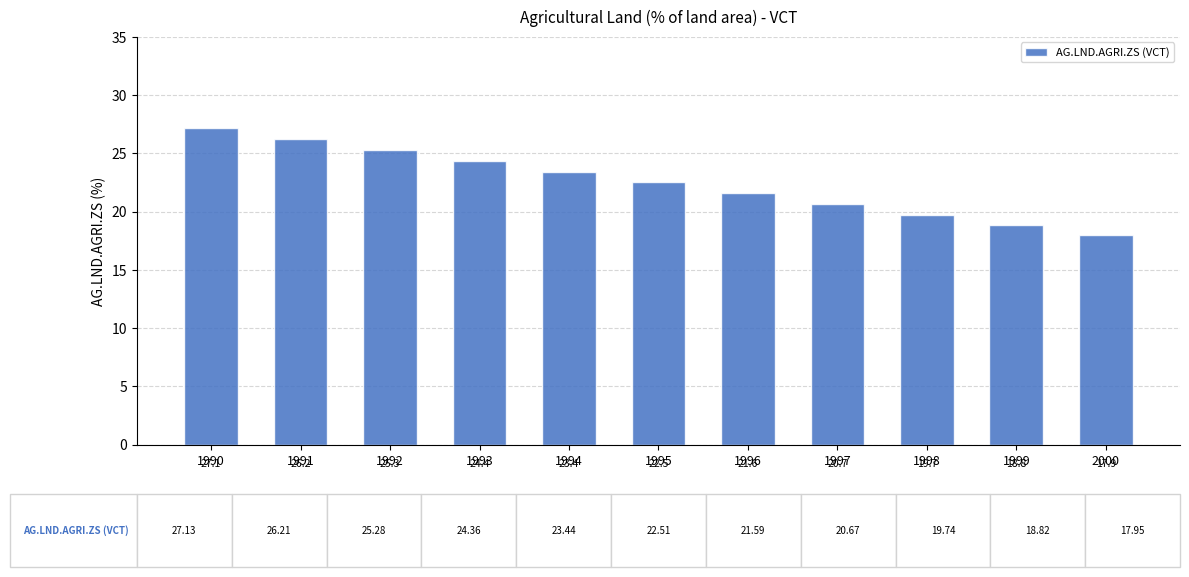

Which has a higher value, 1994 or 2000?

1994